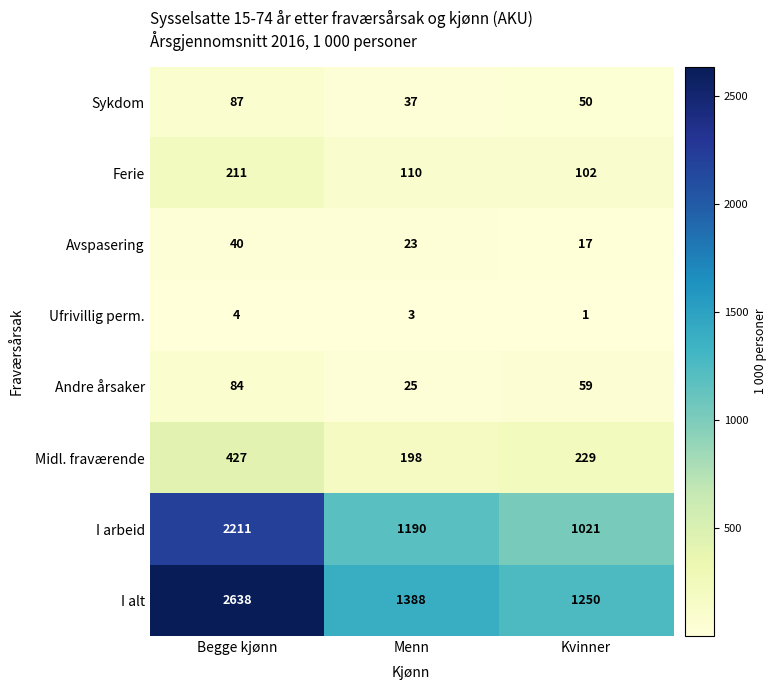

Reading right to left, extract all data points from this chart.

Sykdom: 50	37	87
Ferie: 102	110	211
Avspasering: 17	23	40
Ufrivillig perm.: 1	3	4
Andre årsaker: 59	25	84
Midl. fraværende: 229	198	427
I arbeid: 1021	1190	2211
I alt: 1250	1388	2638